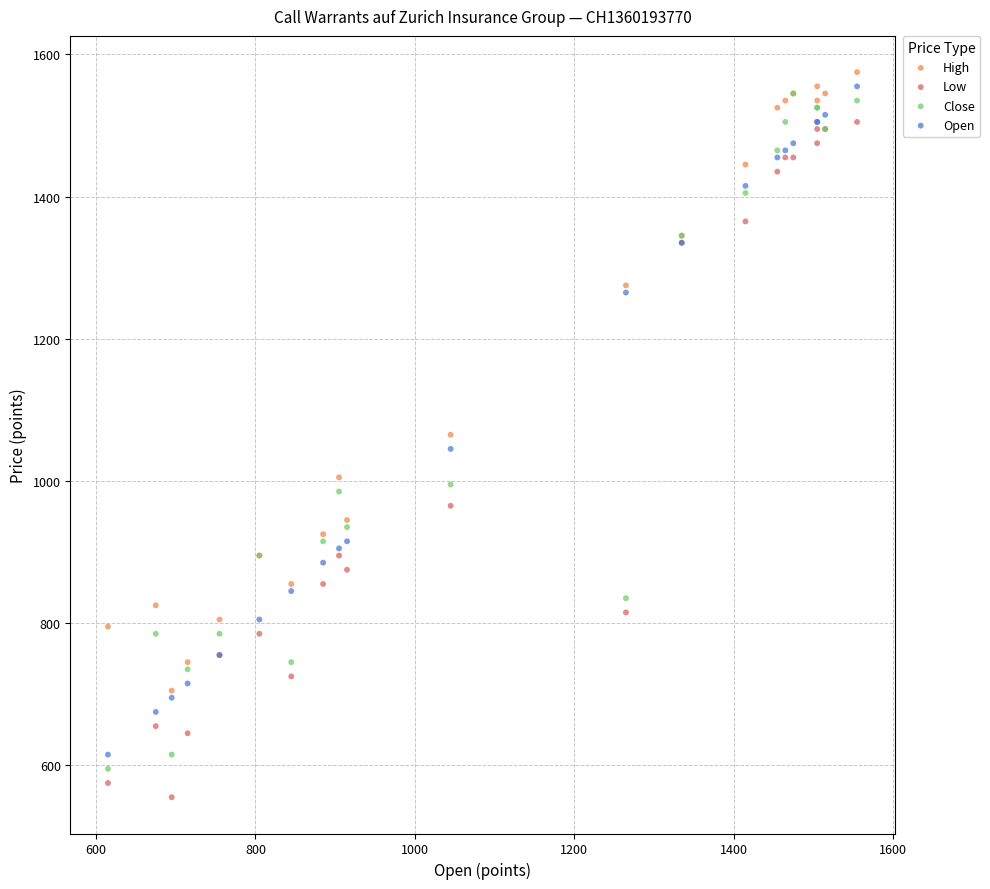

In the High series, what Y value is closest to 1140?

1065